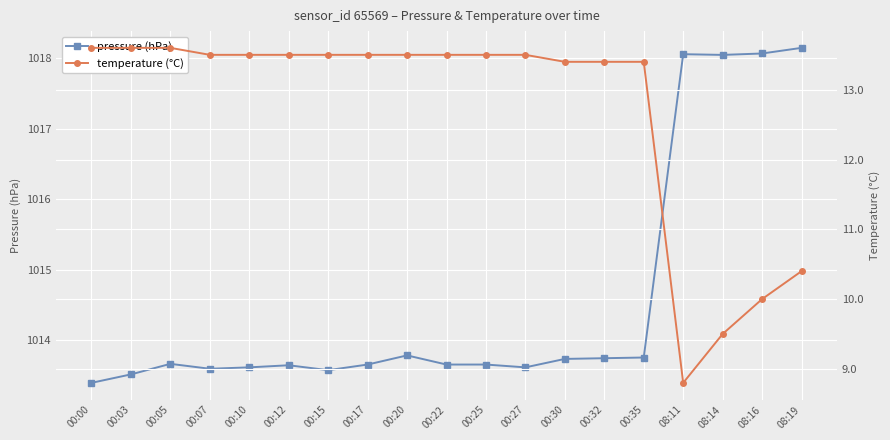

What is the approximate value of pressure at 00:25?

1013.6